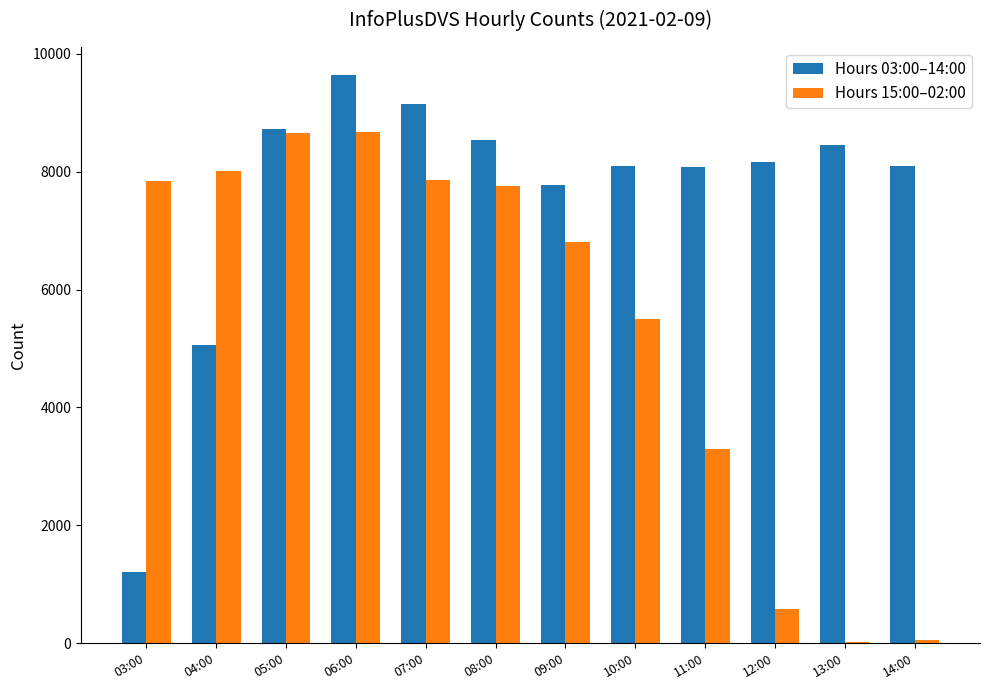

Which series has the largest total across all categories?

Hours 03:00–14:00